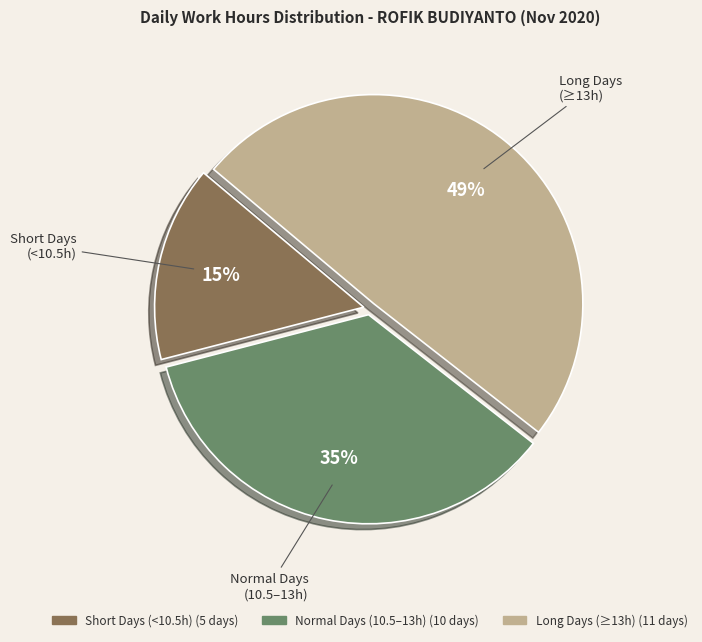

How many segments does this pie chart have?

3